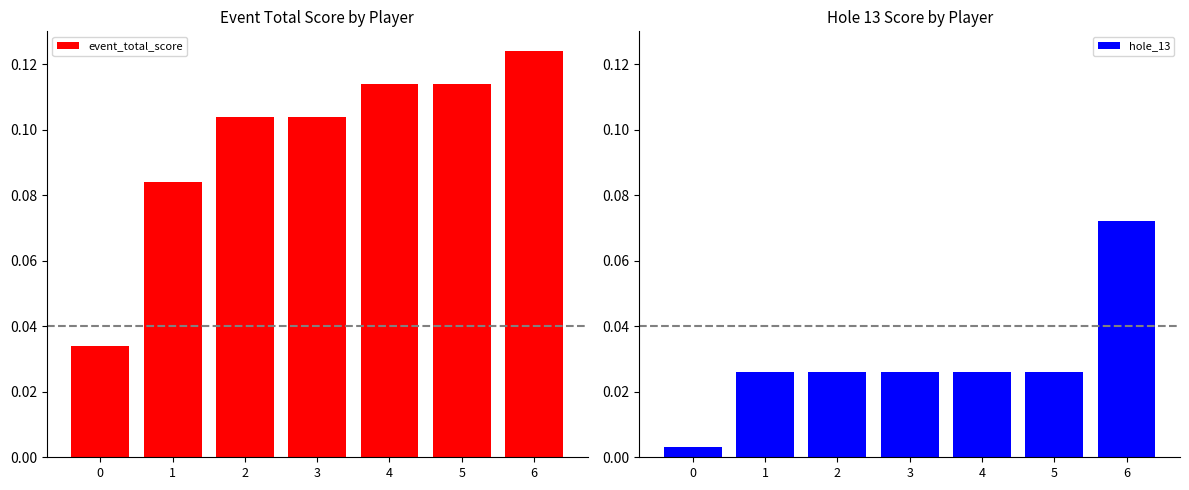

What is the total value across all series at 5?

0.1